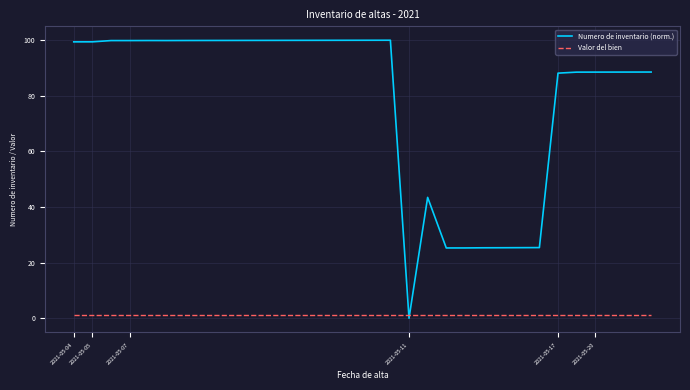

Which series ends up on top after the final intersection of Numero de inventario (norm.) and Valor del bien?

Numero de inventario (norm.)